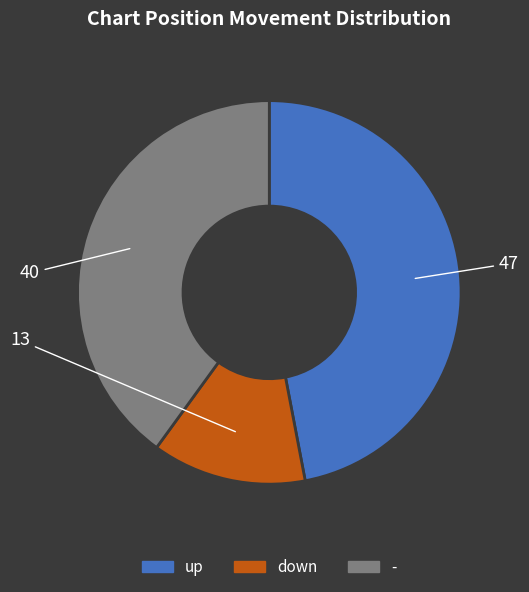

Do up and down together represent more than half of the pie?

Yes